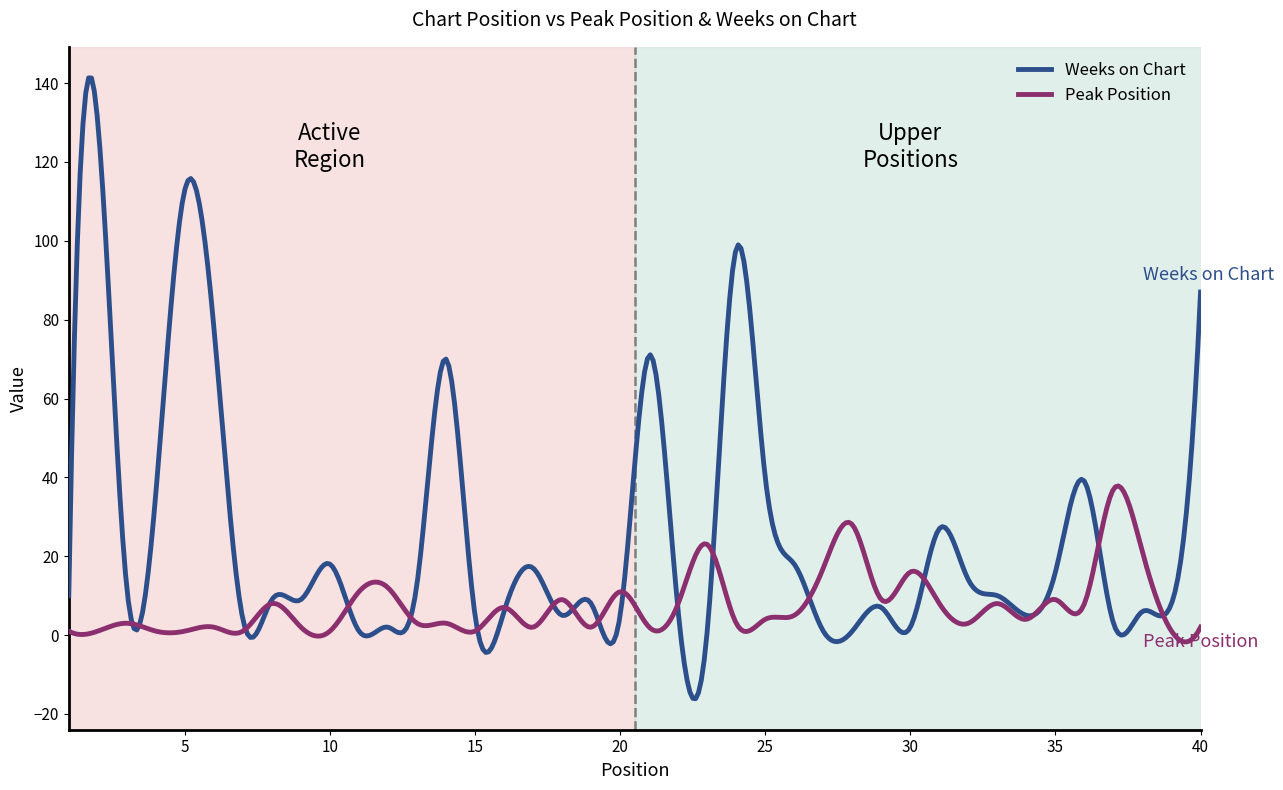

Which series has the widest spread of values?

Weeks on Chart